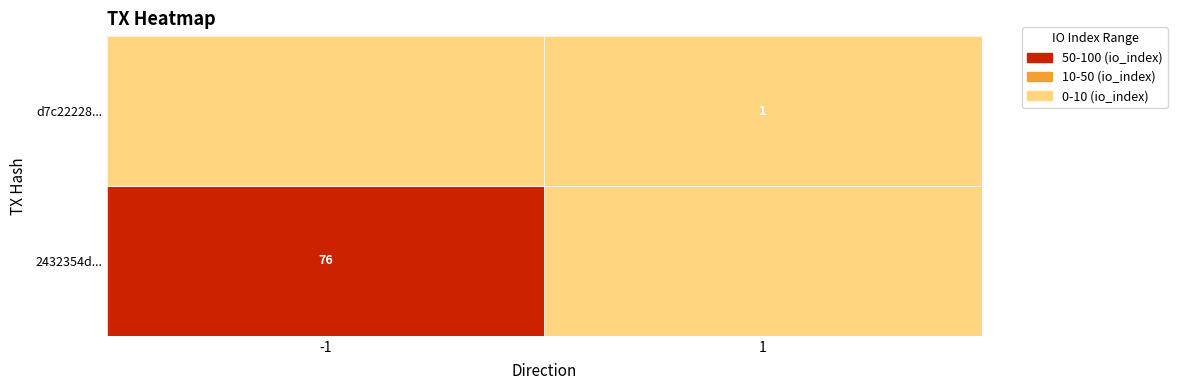

What is the difference between the highest and lowest values at direction?

2